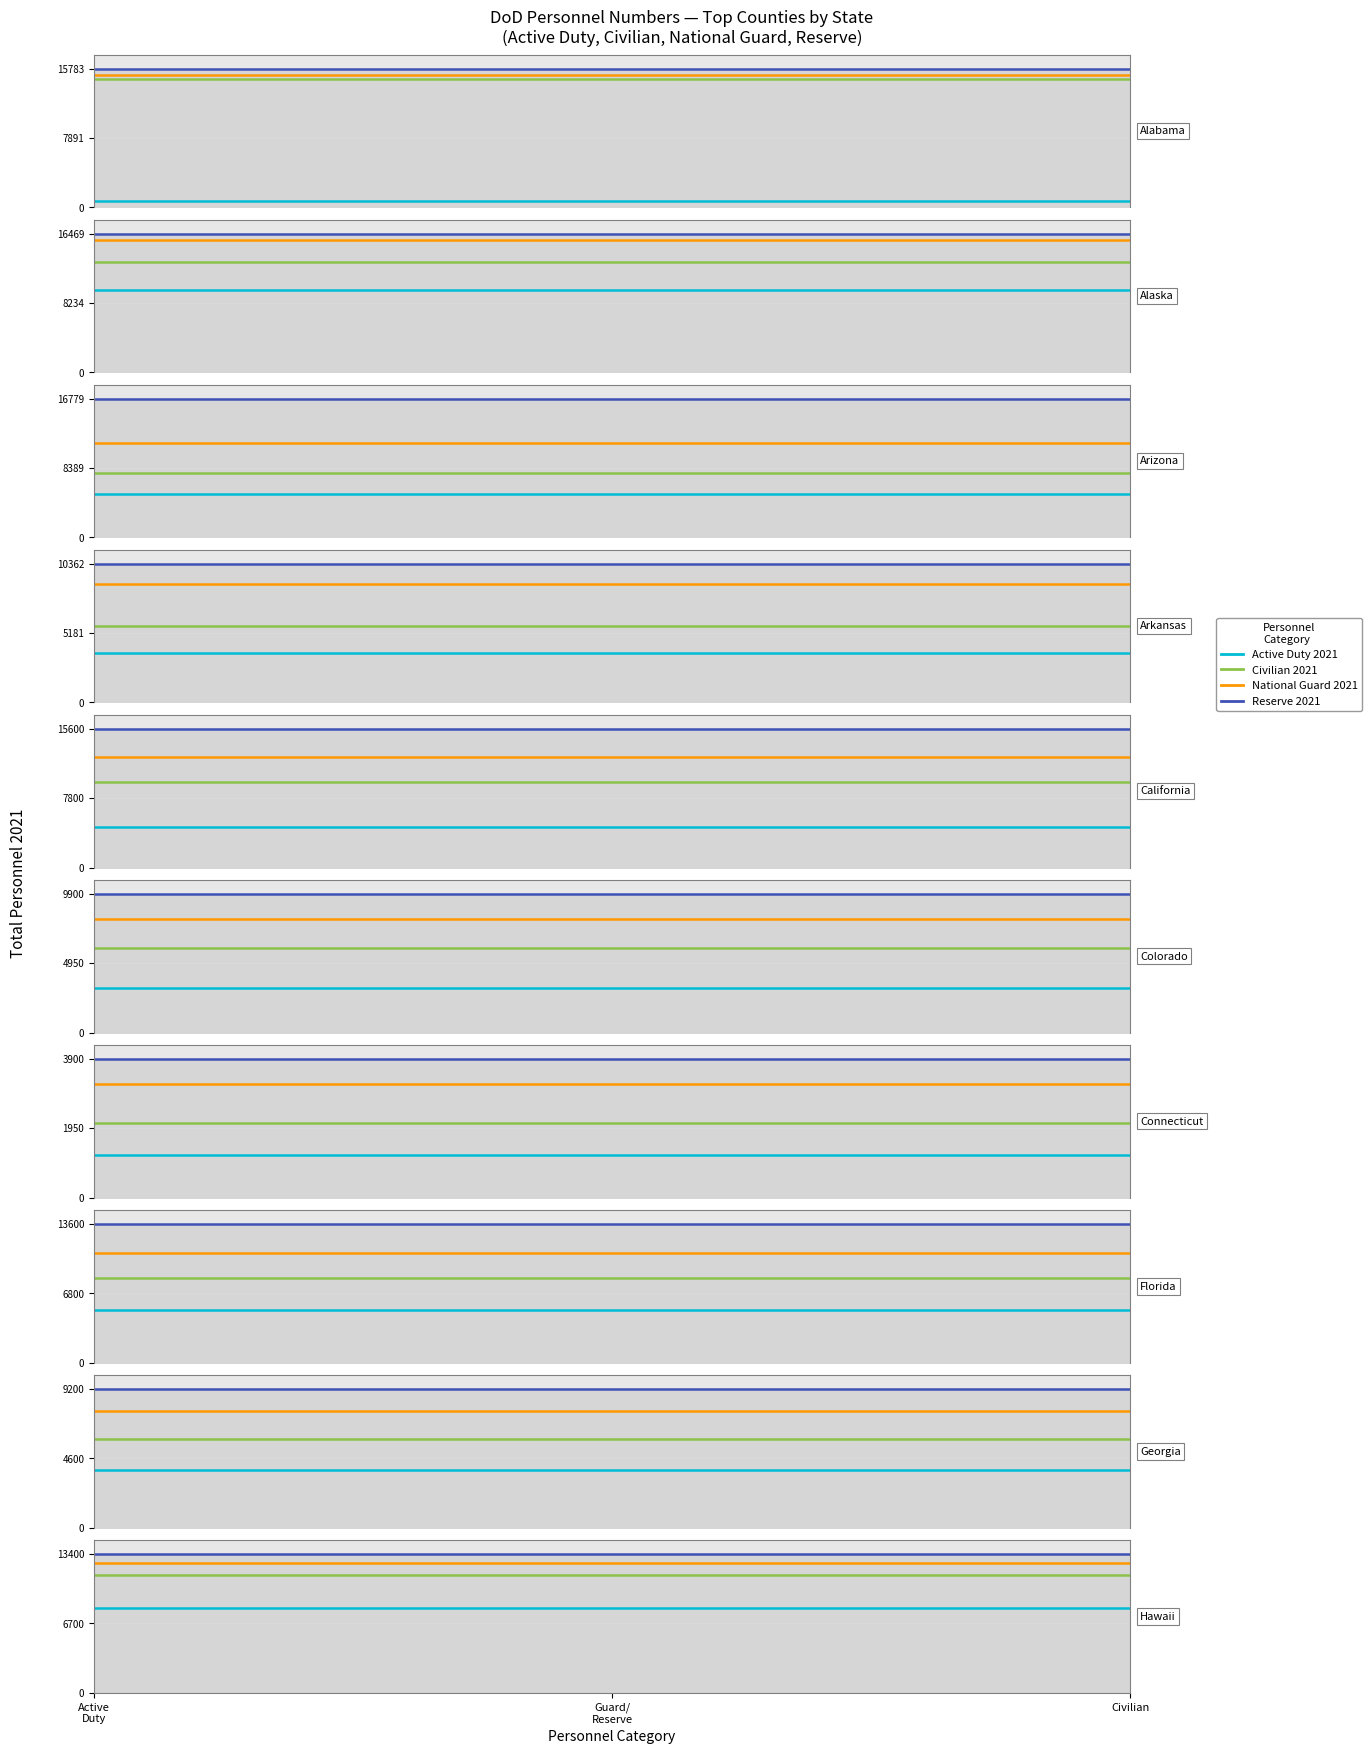

The value of Civilian 2021 at Active
Duty is 20706. True or false?

False